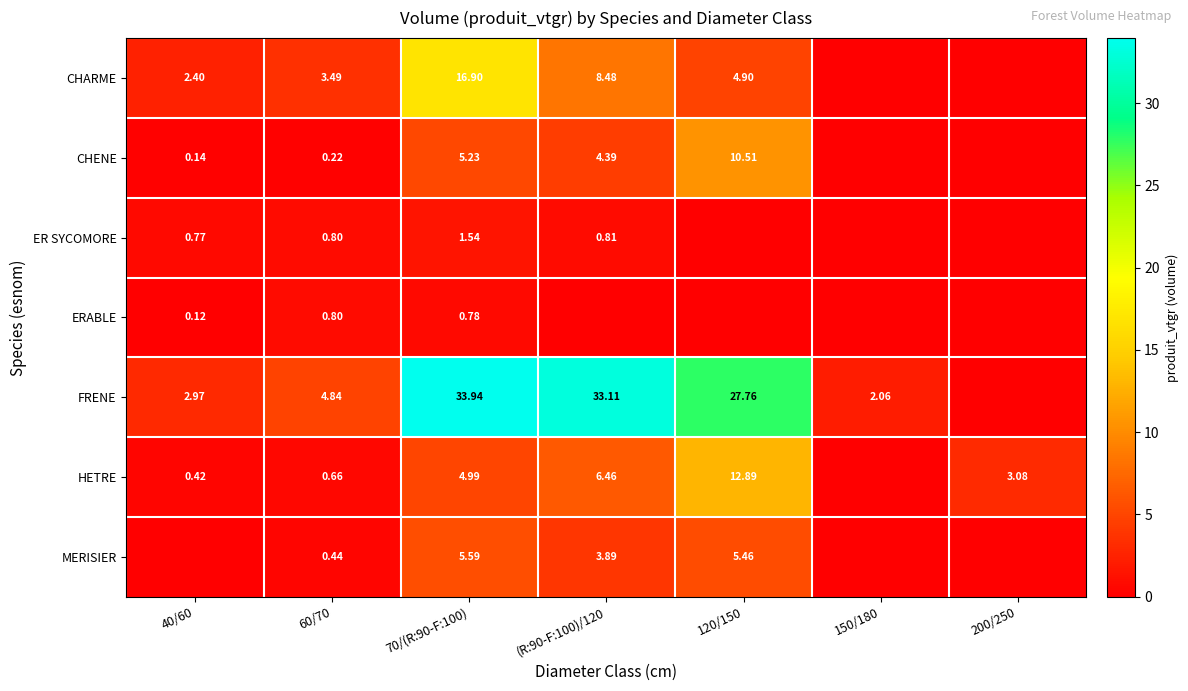

What is the average value of the MERISIER series?

2.2